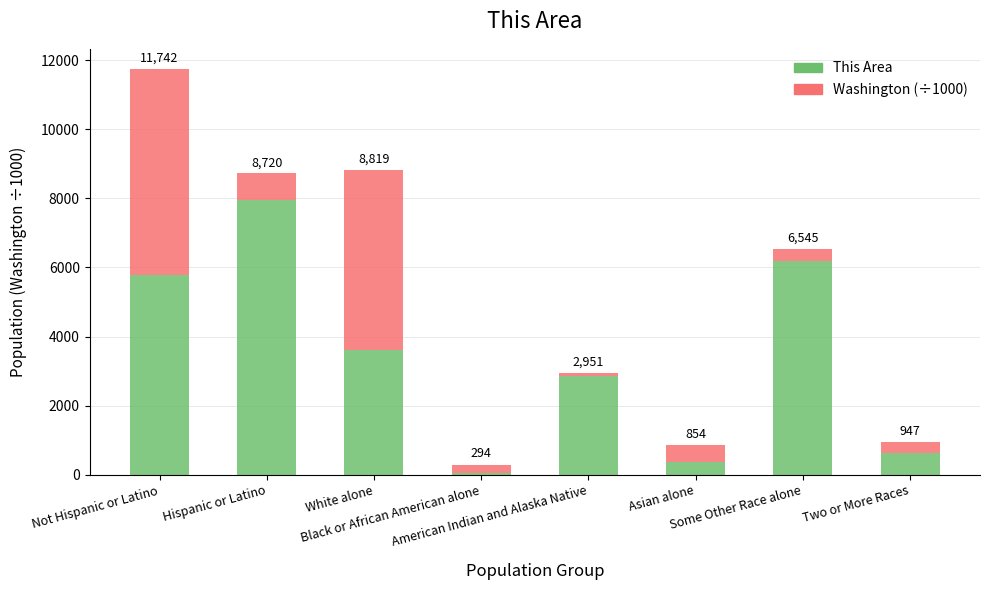

What are all the series names shown in the legend?

This Area, Washington (÷1000)